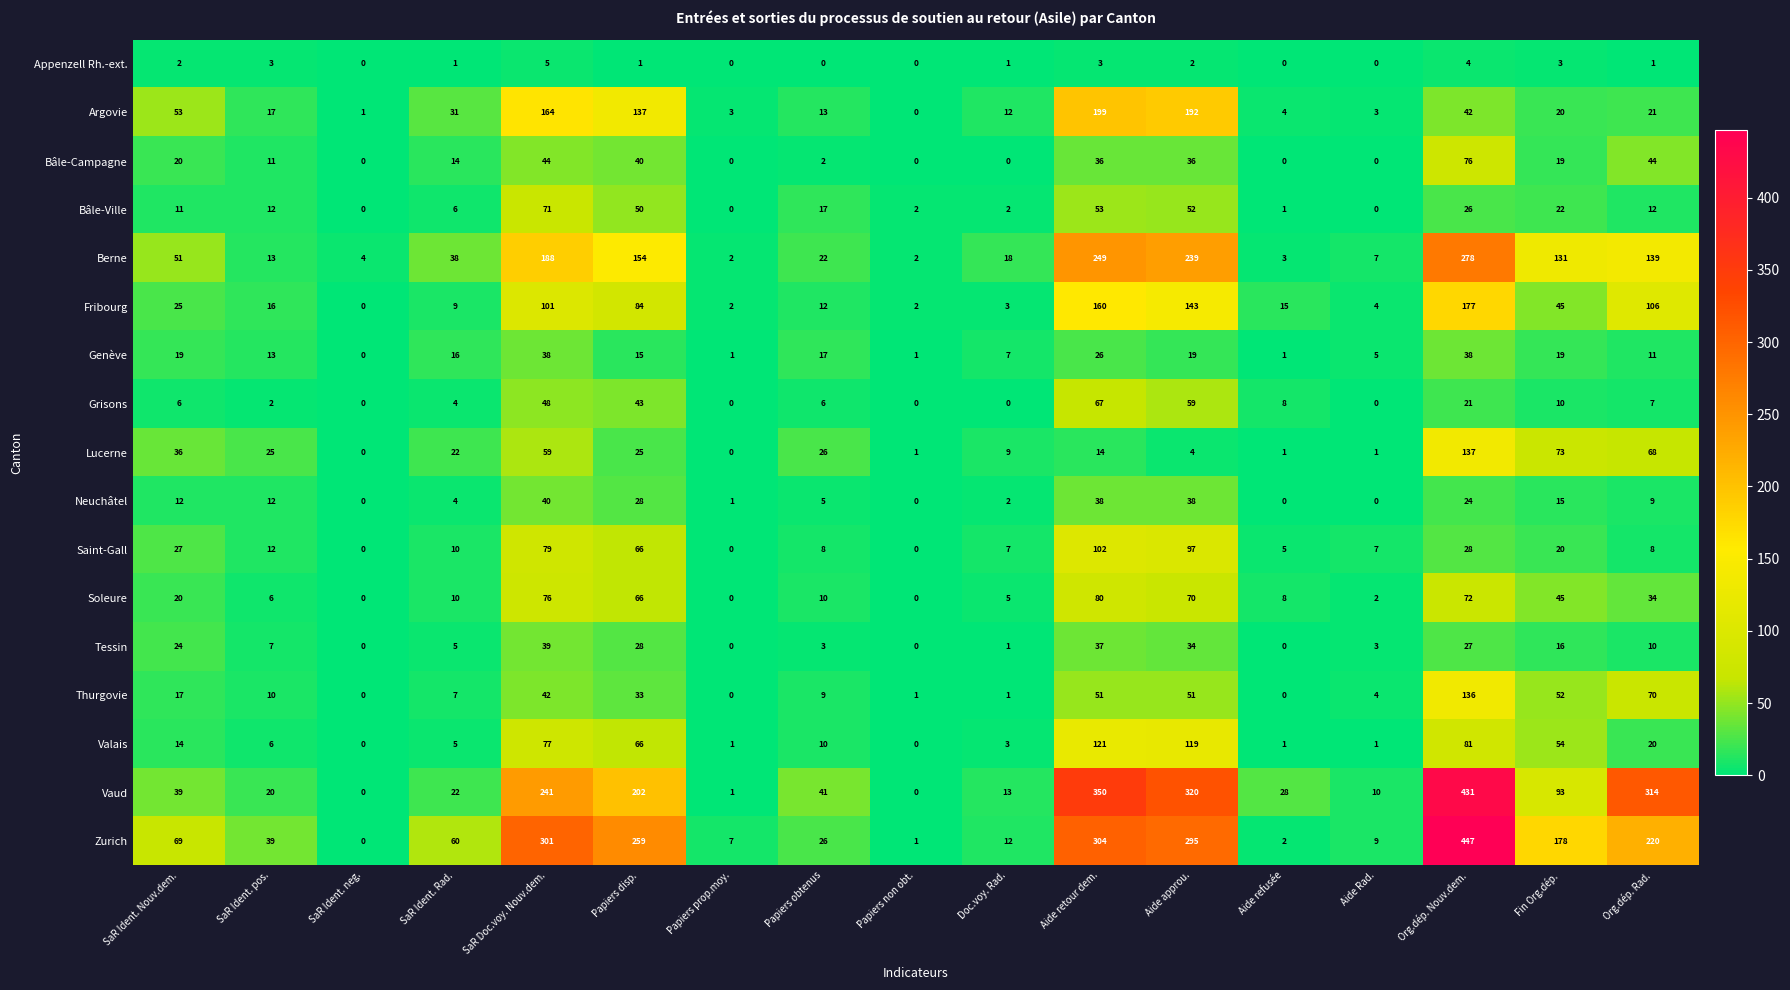

Which category has the highest value in the Bâle-Campagne series?

Org.dép. Nouv.dem.